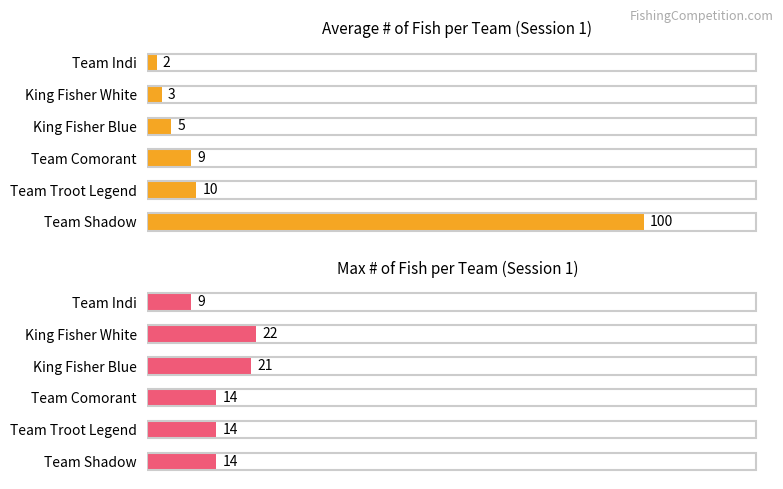

What is the sum of all Max # of Fish values?

94